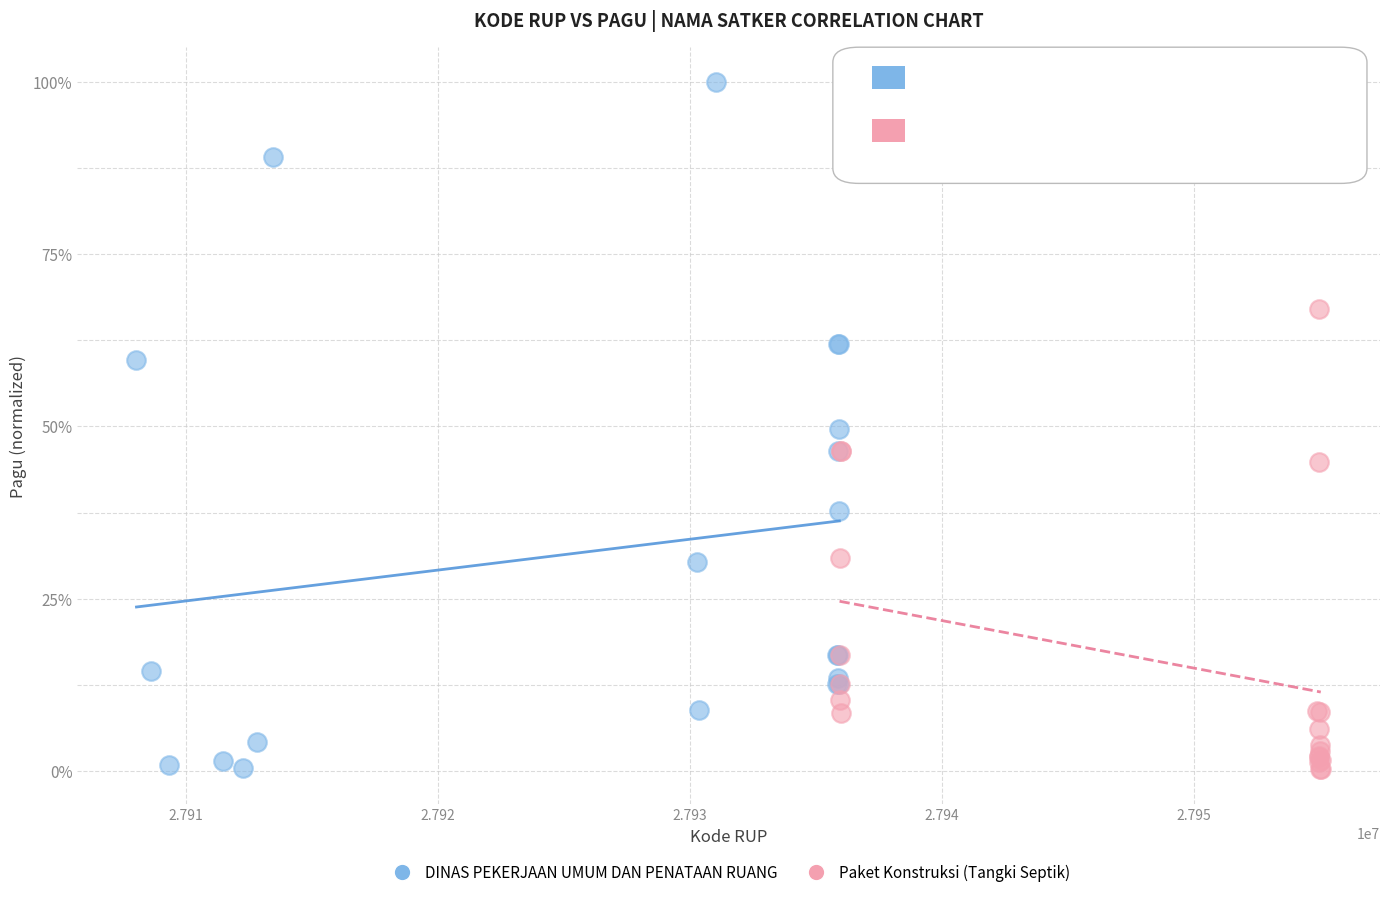

What are all the series names shown in the legend?

DINAS PEKERJAAN UMUM DAN PENATAAN RUANG, Paket Konstruksi (Tangki Septik)